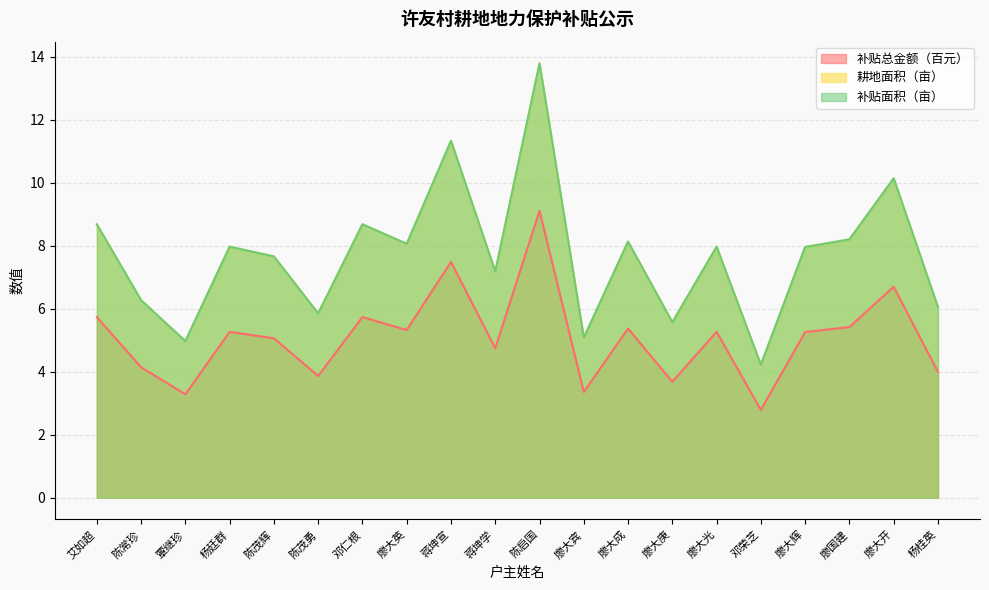

Where is 补贴总金额（元） nearest to the value 5?

陈茂辉